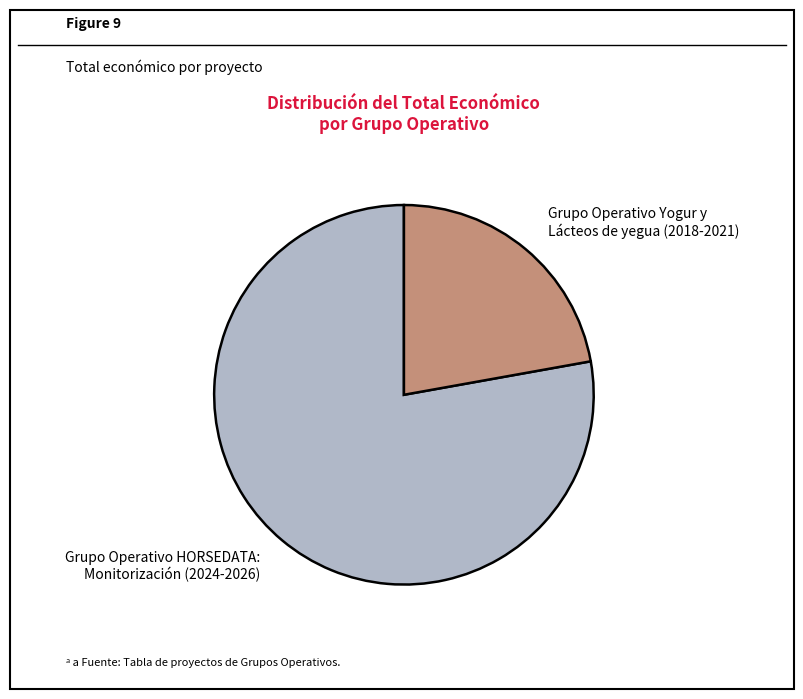

The Grupo Operativo HORSEDATA: Monitorización (2024-2026) slice represents 78% of the pie. True or false?

True